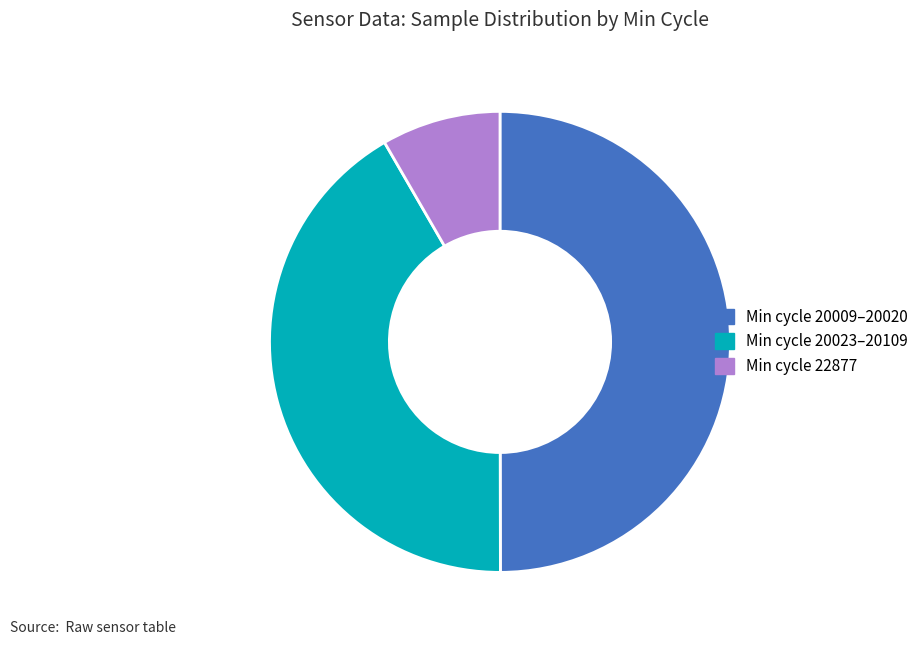

Which category has the smallest portion of the pie?

Min cycle 22877